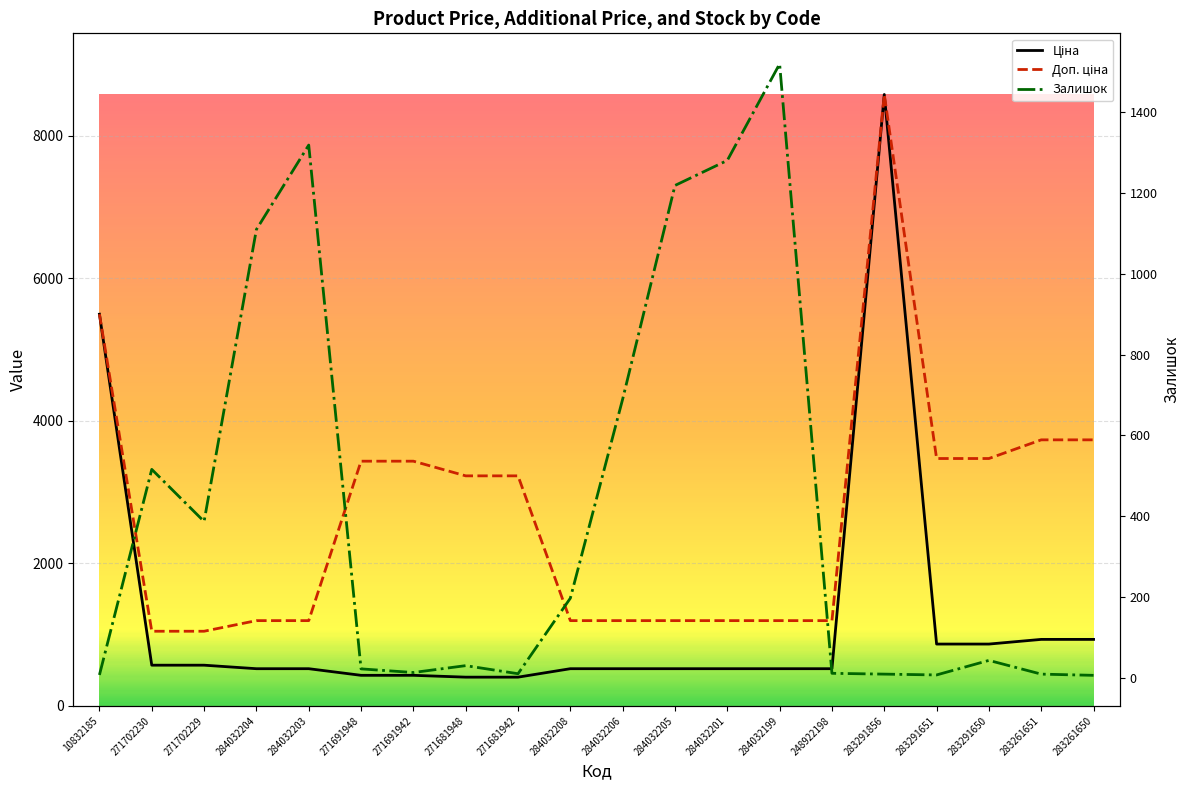

Read the Доп. ціна value at 283291650.

3472.1